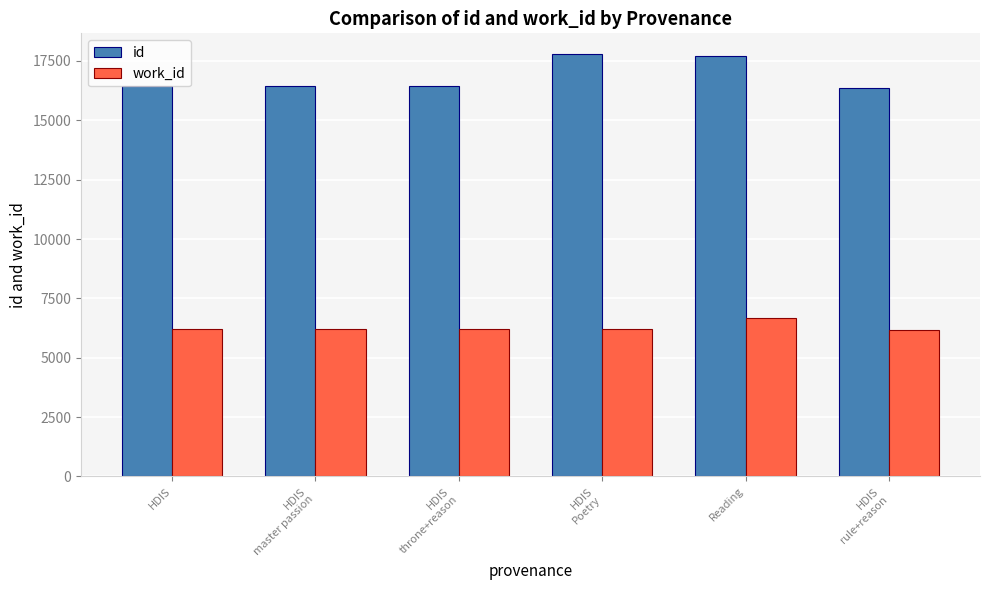

What is the difference between the highest and lowest values at HDIS
throne+reason?

10245